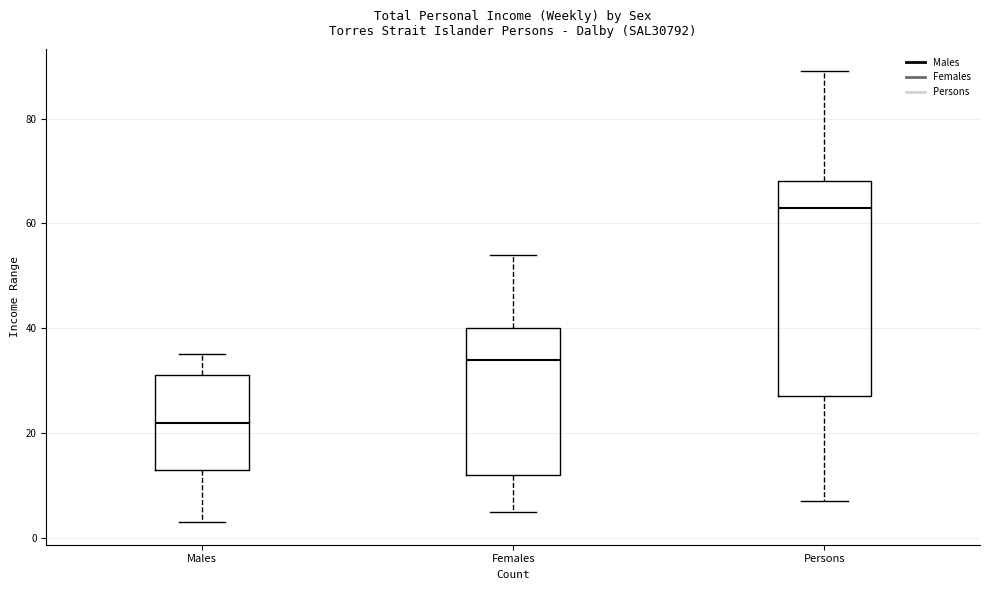

Where is the upper edge of the box for Persons on the y-axis? The values are not printed on the chart, so give them approximately, as read against the axis.

68